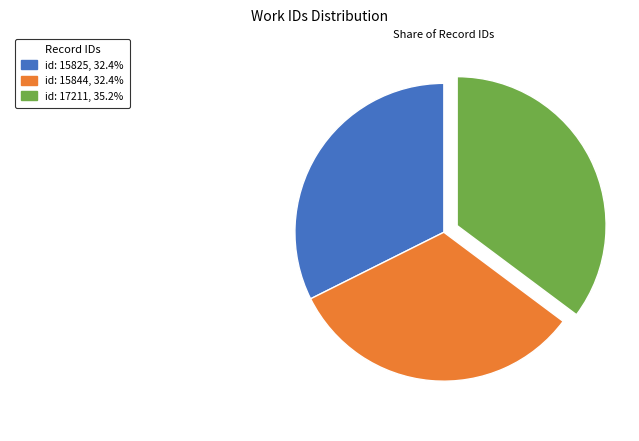

Is there any slice that represents more than half of the pie?

No